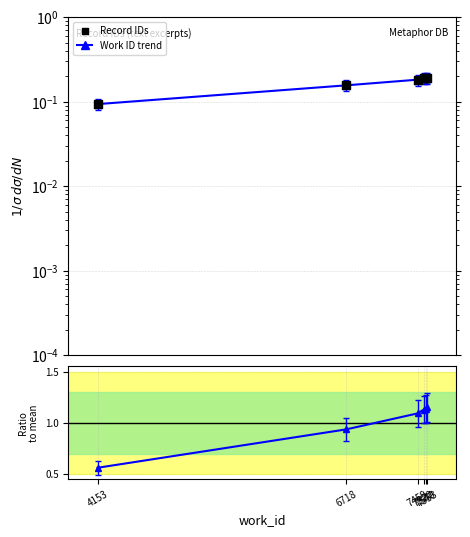

At which category is the sum across all series the highest?

7553